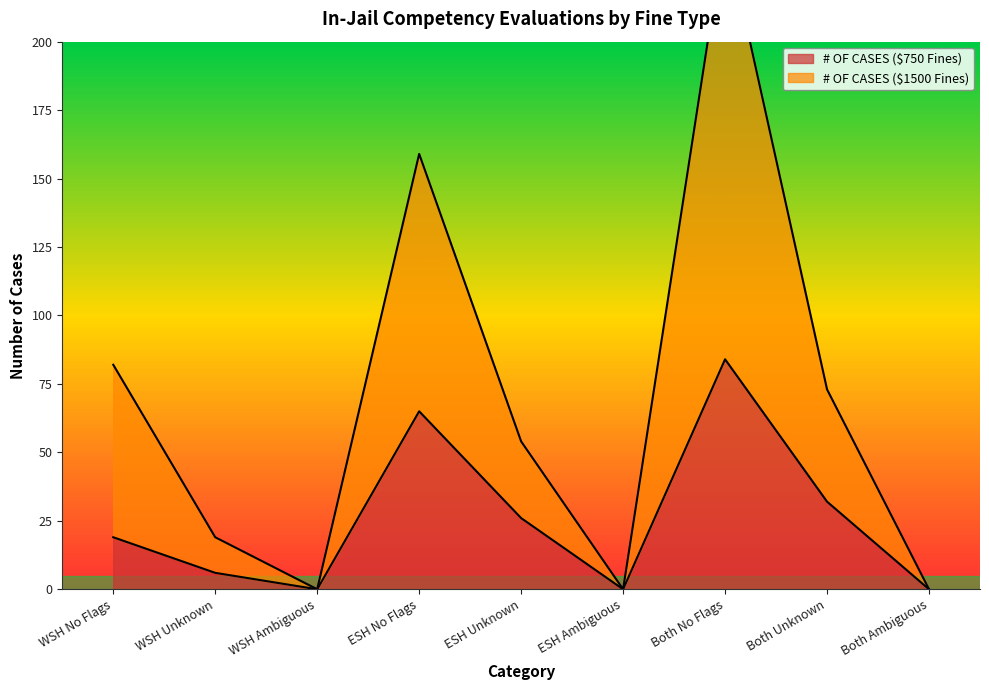

Reading left to right, extract all data points from this chart.

# OF CASES ($750 Fines): WSH No Flags=19	WSH Unknown=6	WSH Ambiguous=0	ESH No Flags=65	ESH Unknown=26	ESH Ambiguous=0	Both No Flags=84	Both Unknown=32	Both Ambiguous=0
# OF CASES ($1500 Fines): WSH No Flags=82	WSH Unknown=19	WSH Ambiguous=0	ESH No Flags=159	ESH Unknown=54	ESH Ambiguous=0	Both No Flags=241	Both Unknown=73	Both Ambiguous=0